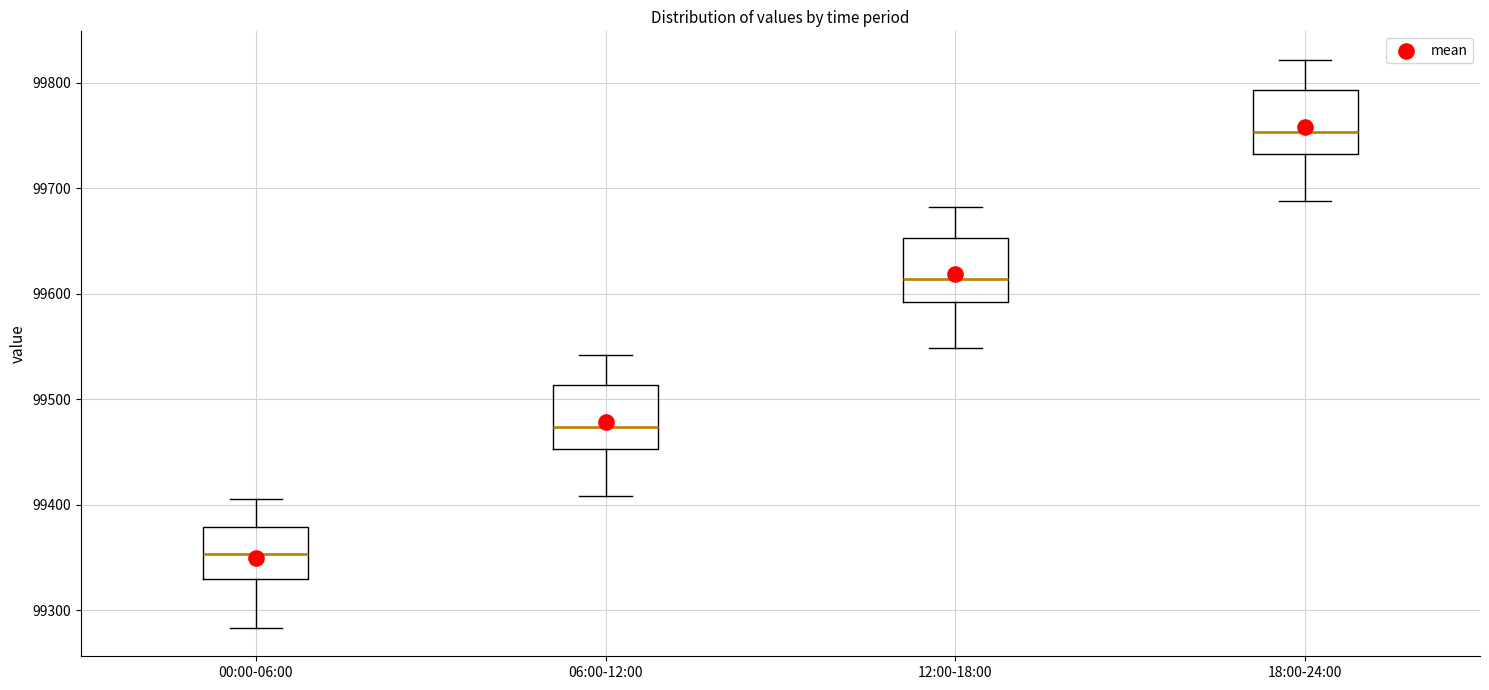

Where does the median line of the box for 12:00-18:00 sit on the y-axis? The values are not printed on the chart, so give them approximately, as read against the axis.

99610